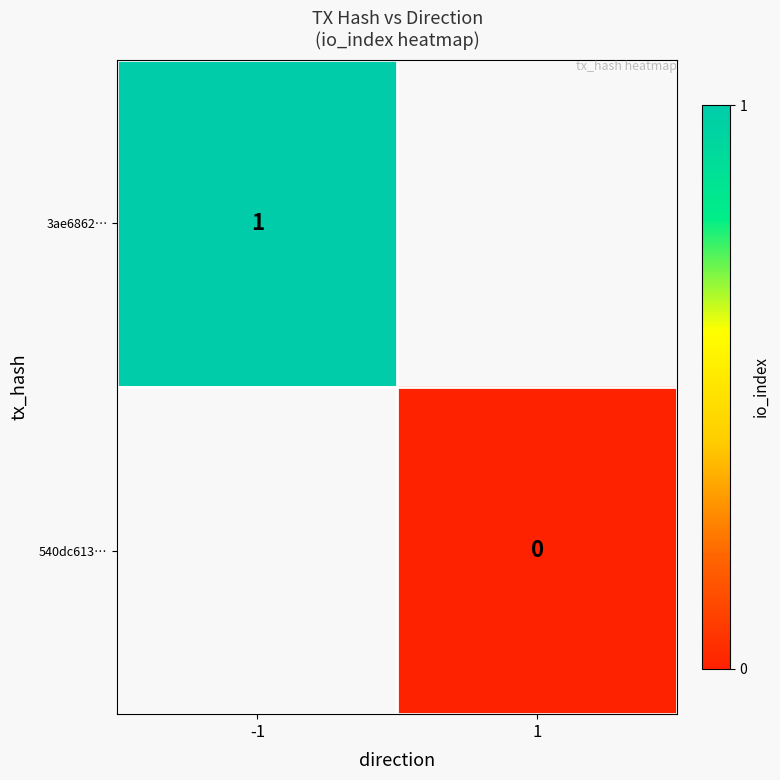

The value of 3ae6862… at -1 is 2. True or false?

False